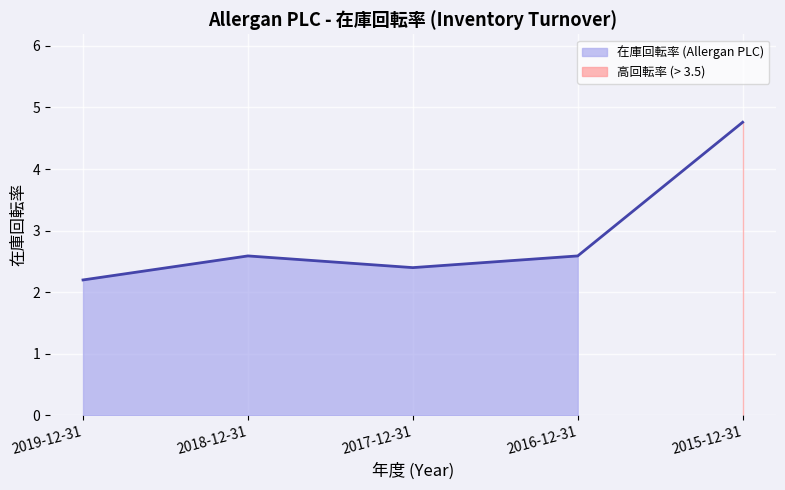

Does the chart display data point markers on the line(s)?

No